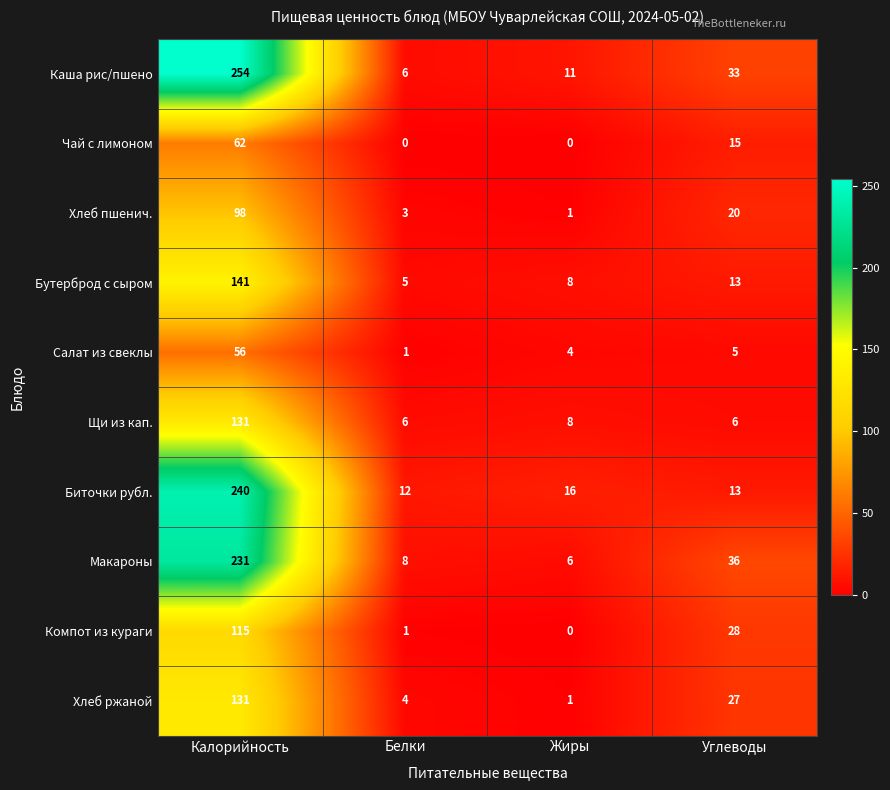

What is the sum of the Хлеб пшенич. values at Жиры and Калорийность?

99